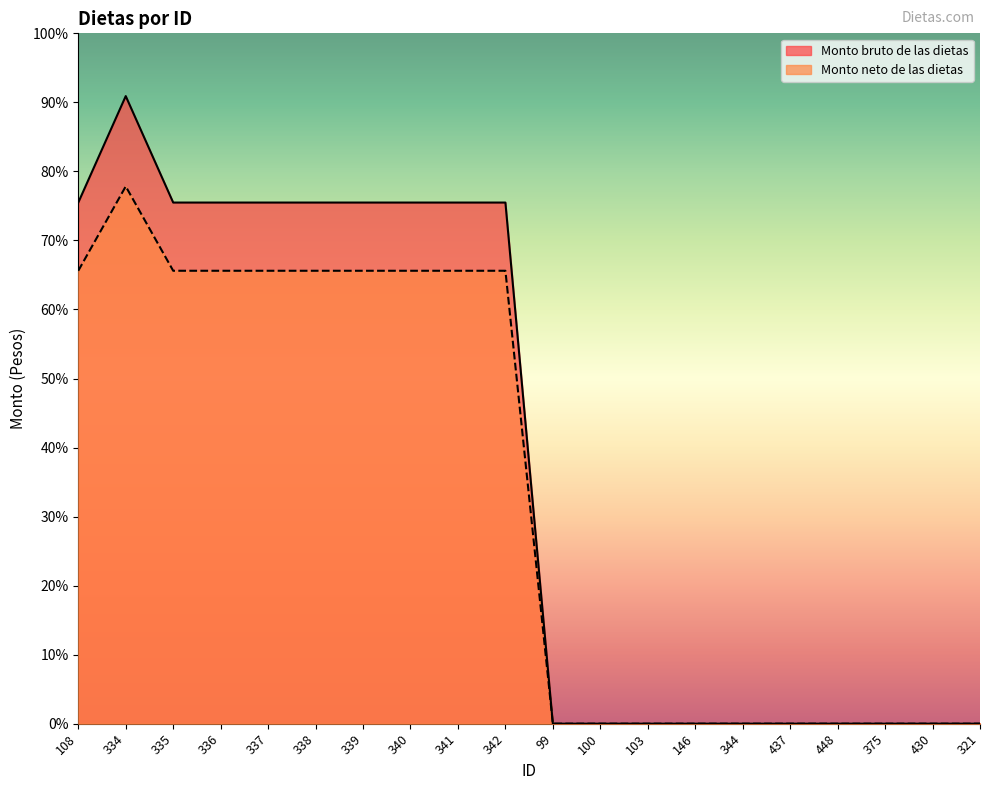

True or false: Monto neto de las dietas and Monto bruto de las dietas cross at least once.

False